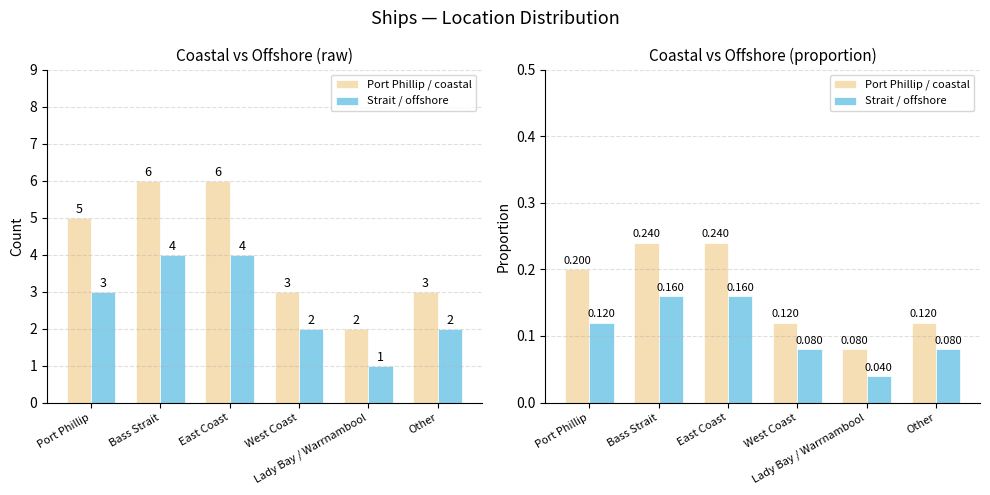

Is it true that Strait / offshore equals 0.2 at East Coast?

True